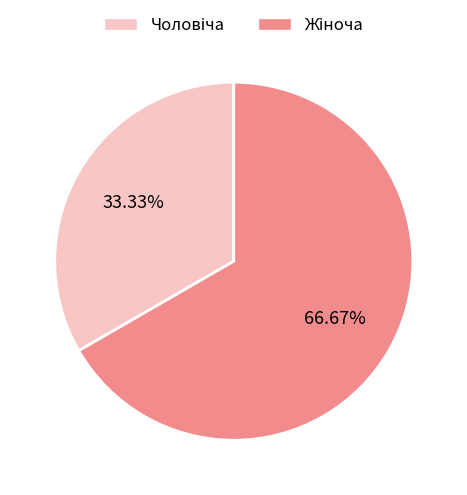

Is there any slice that represents more than half of the pie?

Yes